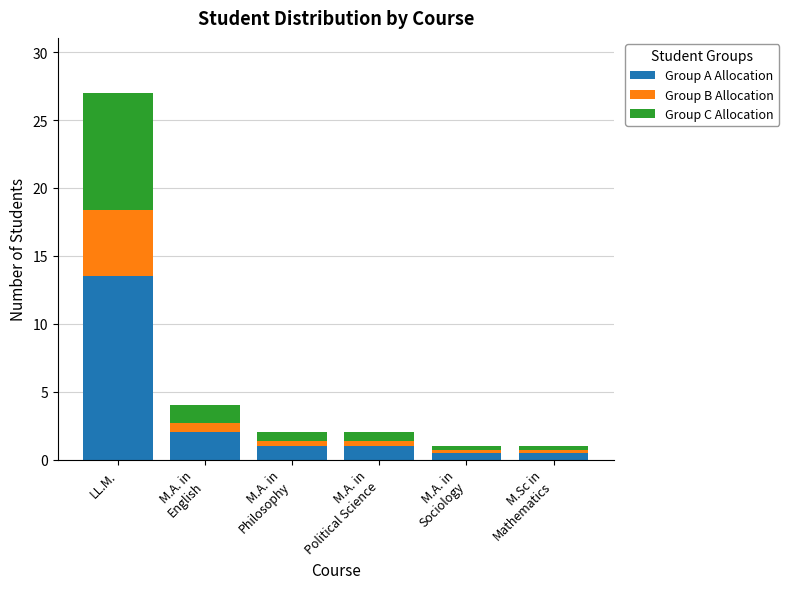

At which category is the sum across all series the highest?

LL.M.